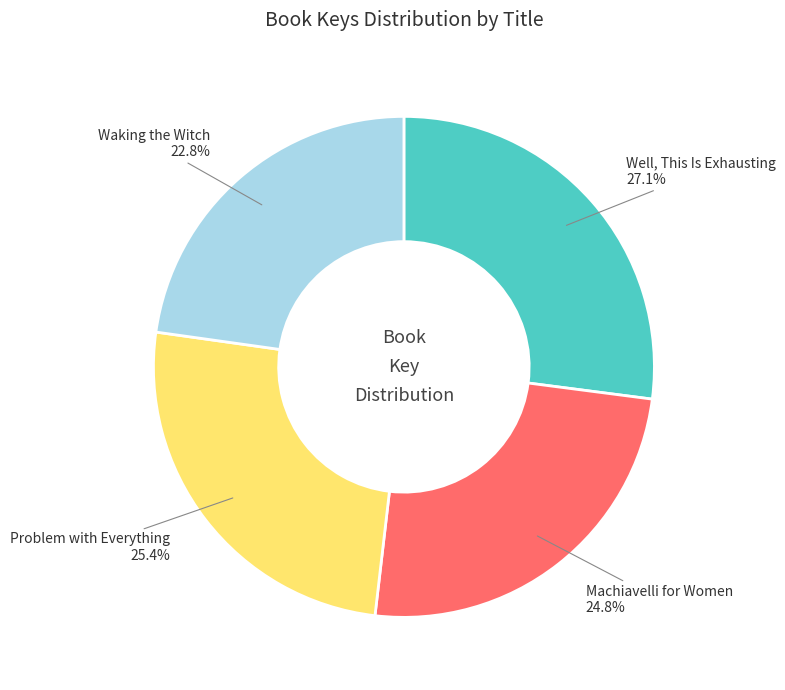

Between Machiavelli for Women and Problem with Everything, which is larger?

Problem with Everything